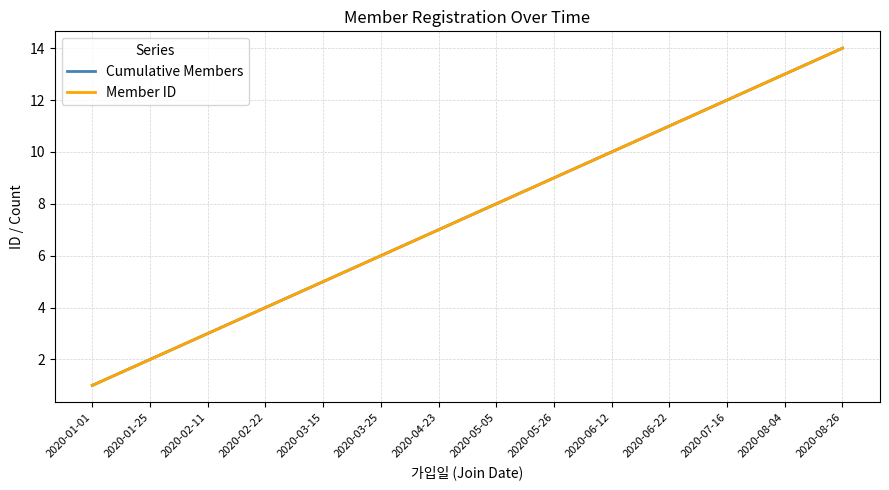

Does the chart have visible grid lines?

Yes